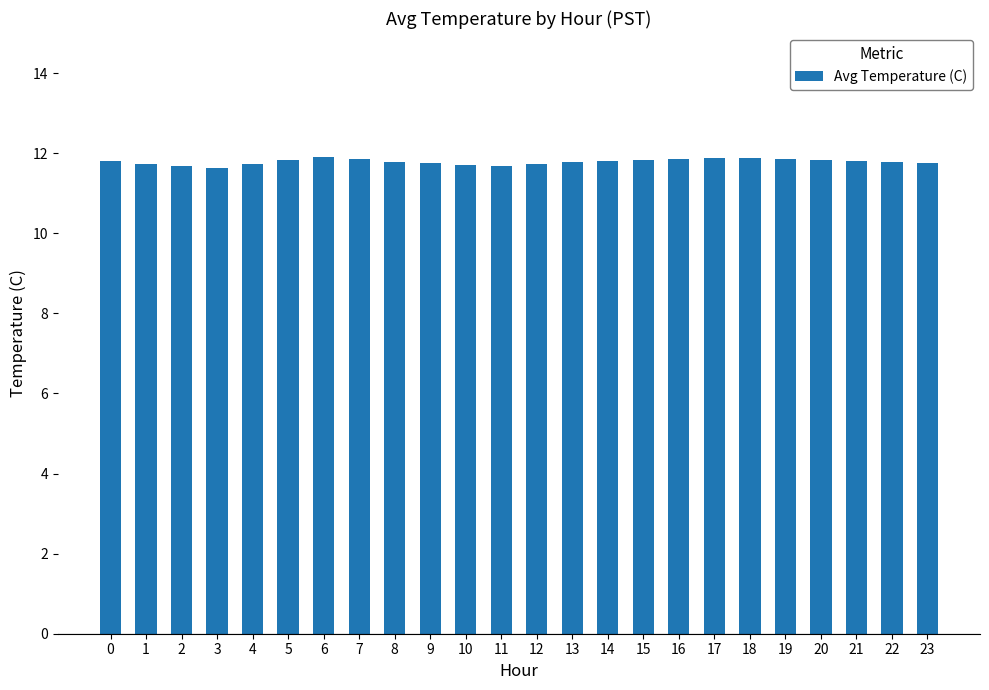

The value at 12 is 11.7. True or false?

True